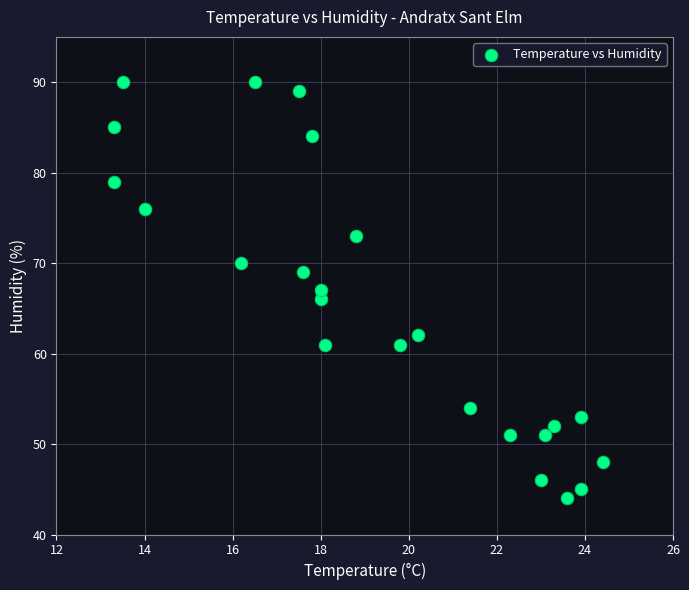

What is the range of Y values (max minus min)?

46